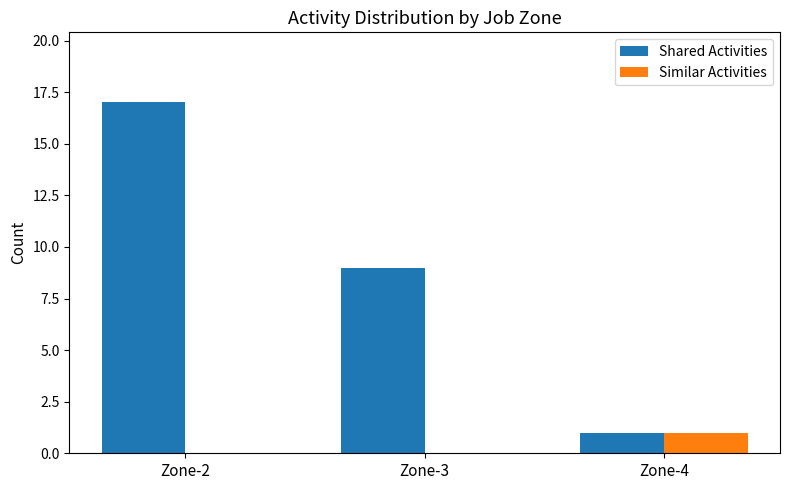

The value of Similar Activities at Zone-2 is 0. True or false?

True